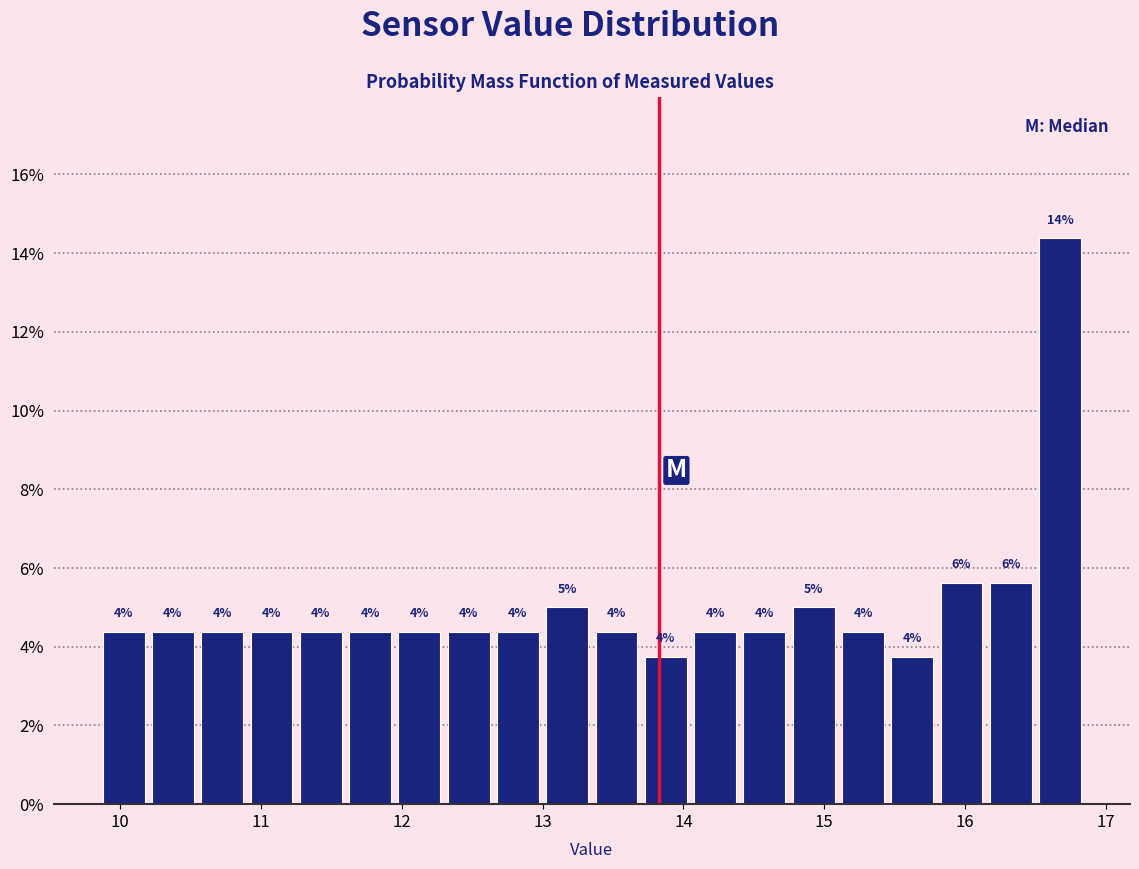

Around what value on the x-axis is the tallest bar? Give the approximate position of its centre, as read against the axis.

16.7